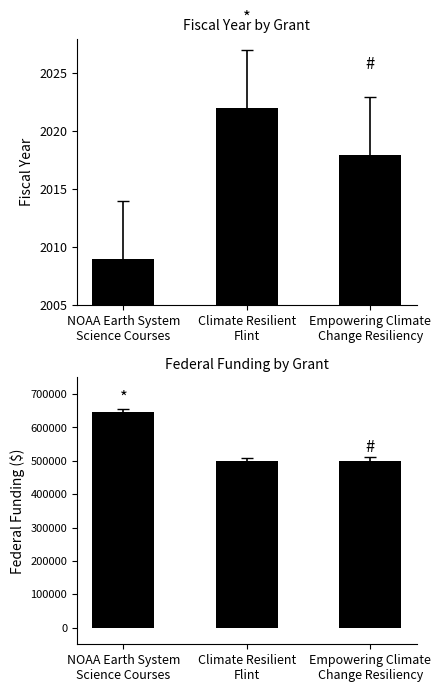

How many data points in Fiscal Year are less than 2018?

1